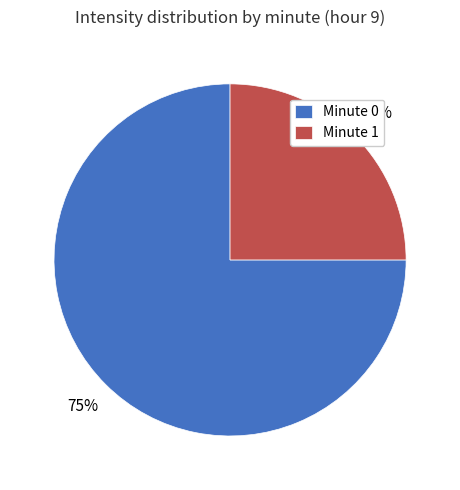

To the nearest percent, what is the average slice percentage?

50%